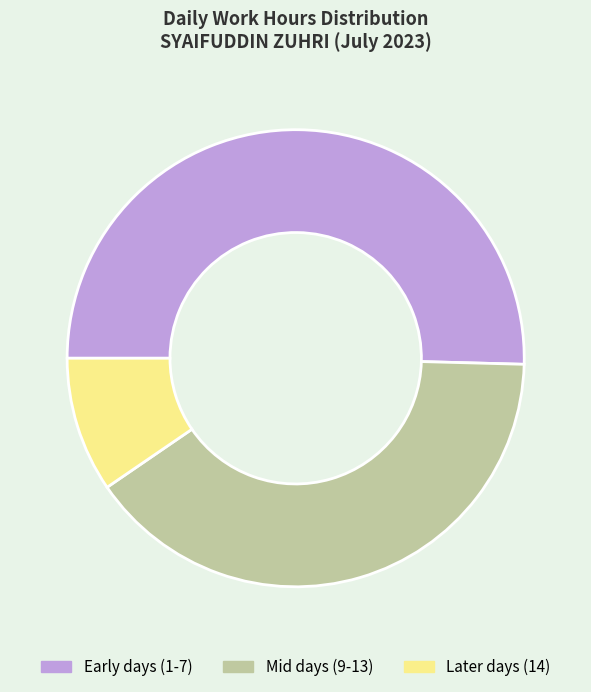

Is there a majority slice in this chart?

Yes